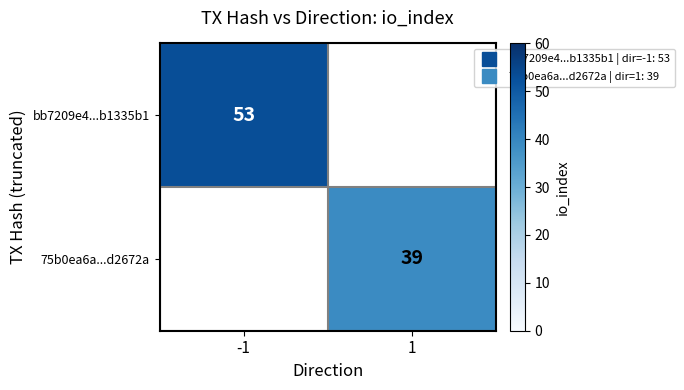

The value of bb7209e4...b1335b1 at -1 is 53.0. True or false?

True